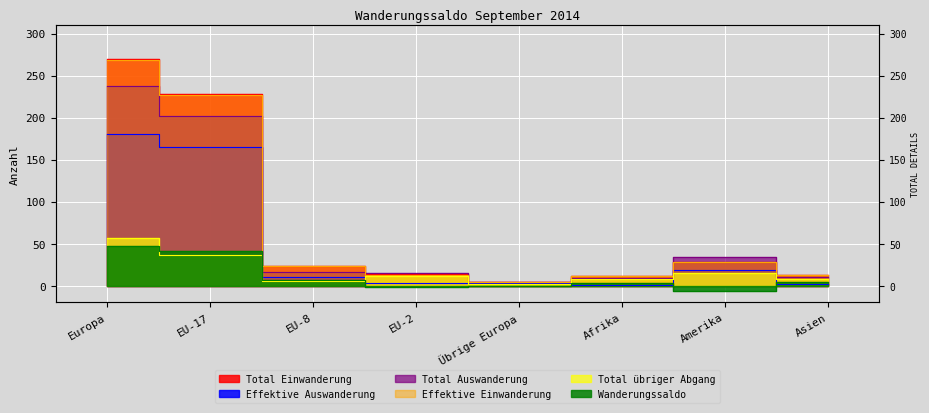

How many data points in Total Auswanderung are above 16?

3